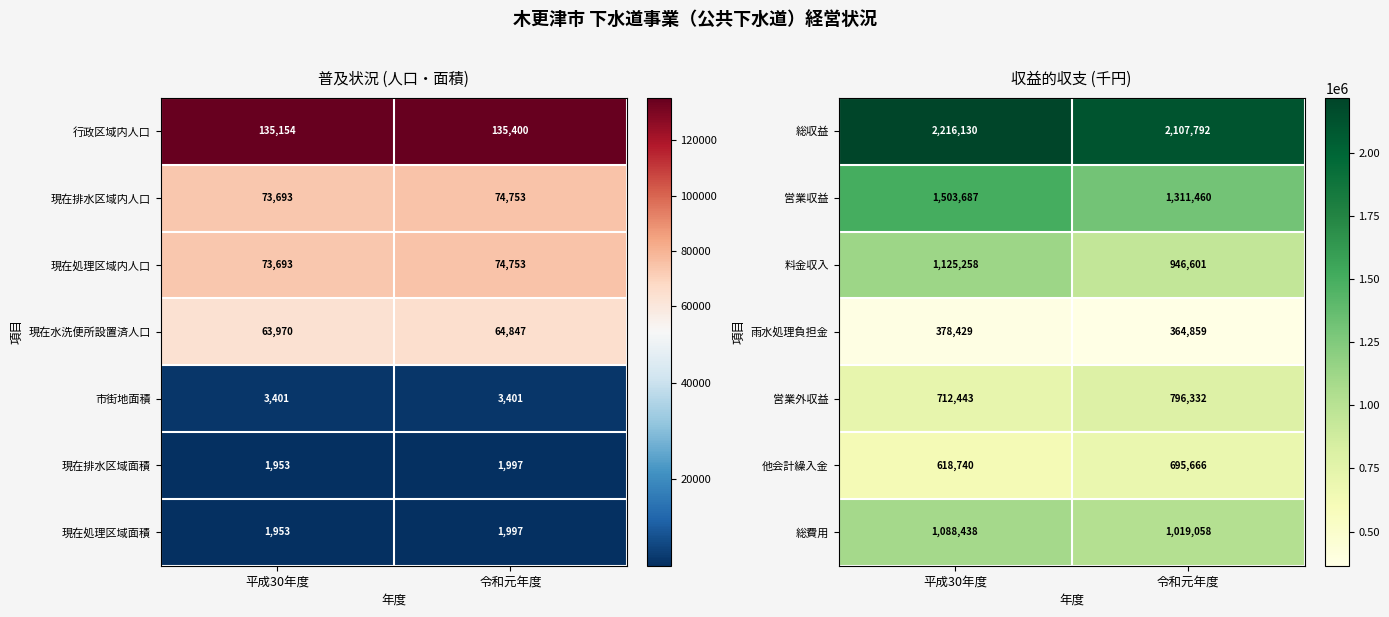

What is the greatest value displayed?

2216130